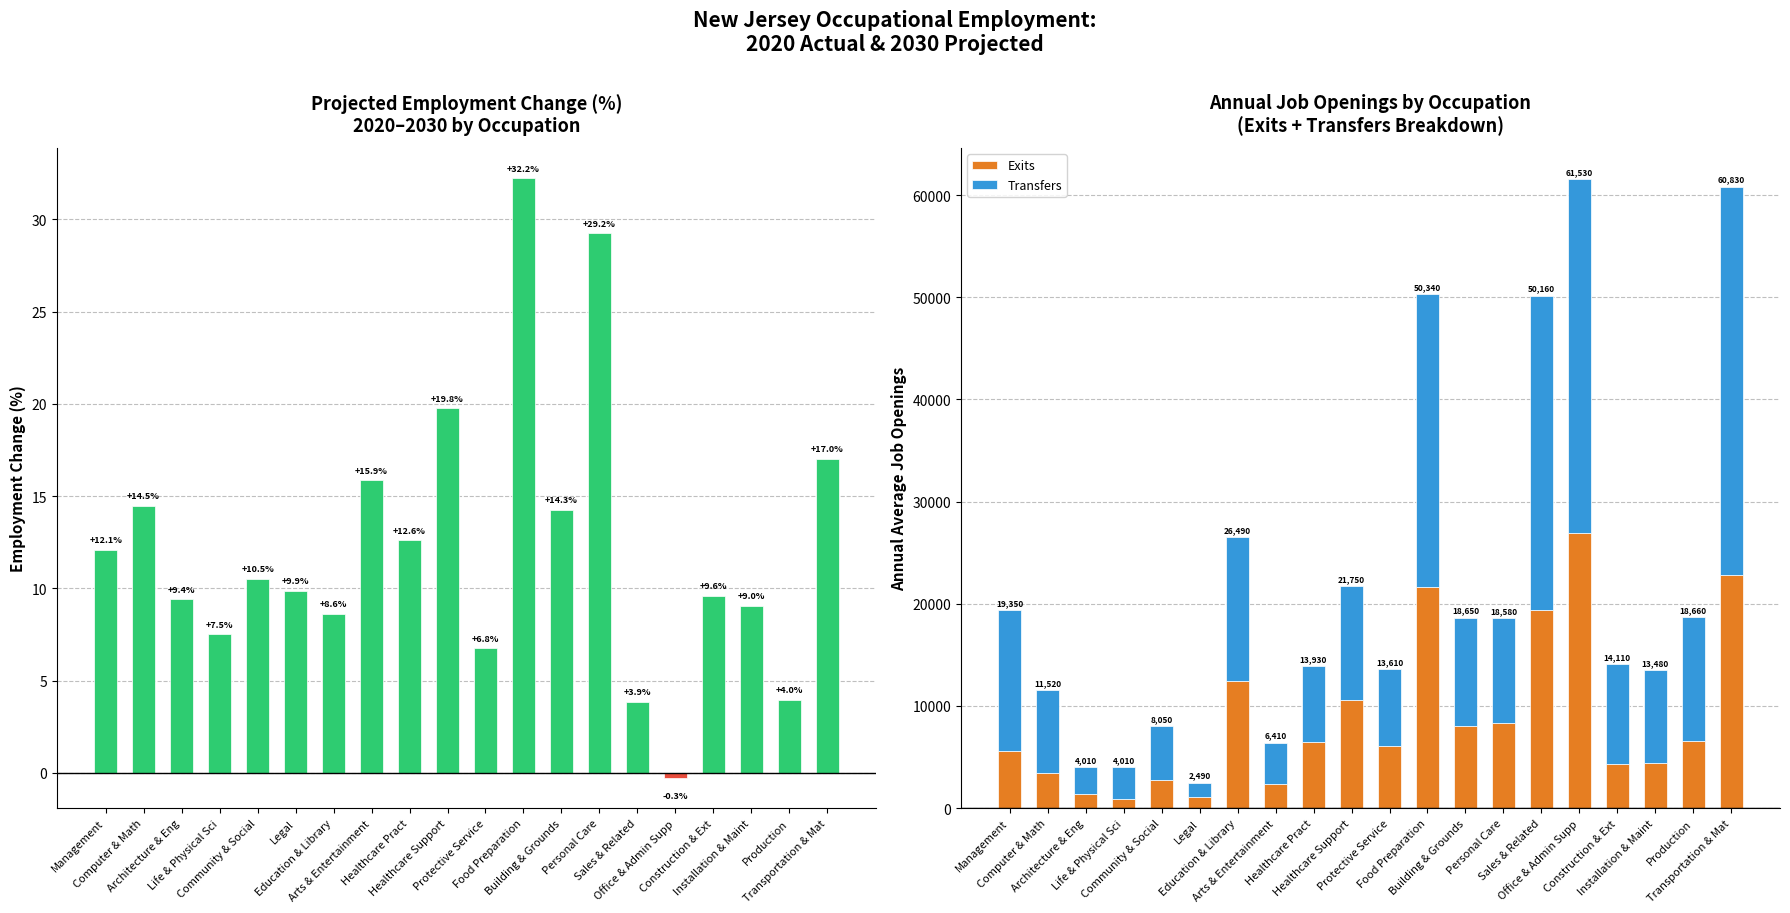

How many values in Change 2020-2030 (%) are above zero?

19